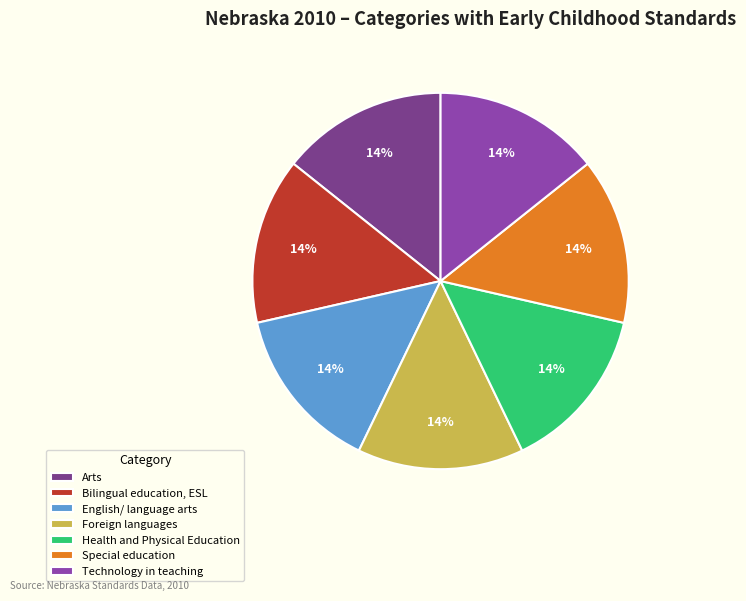

Is there a majority slice in this chart?

No